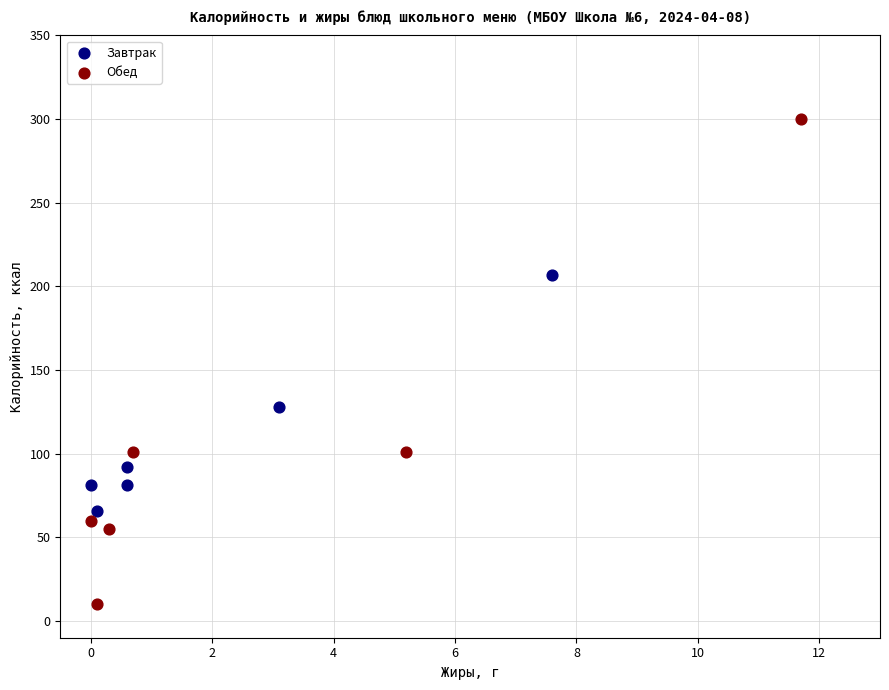

Which series reaches the maximum Y coordinate?

Обед